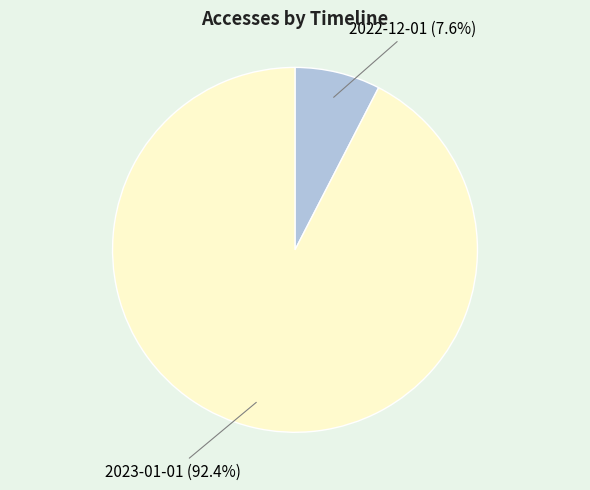

What is the largest slice in the pie chart?

2023-01-01